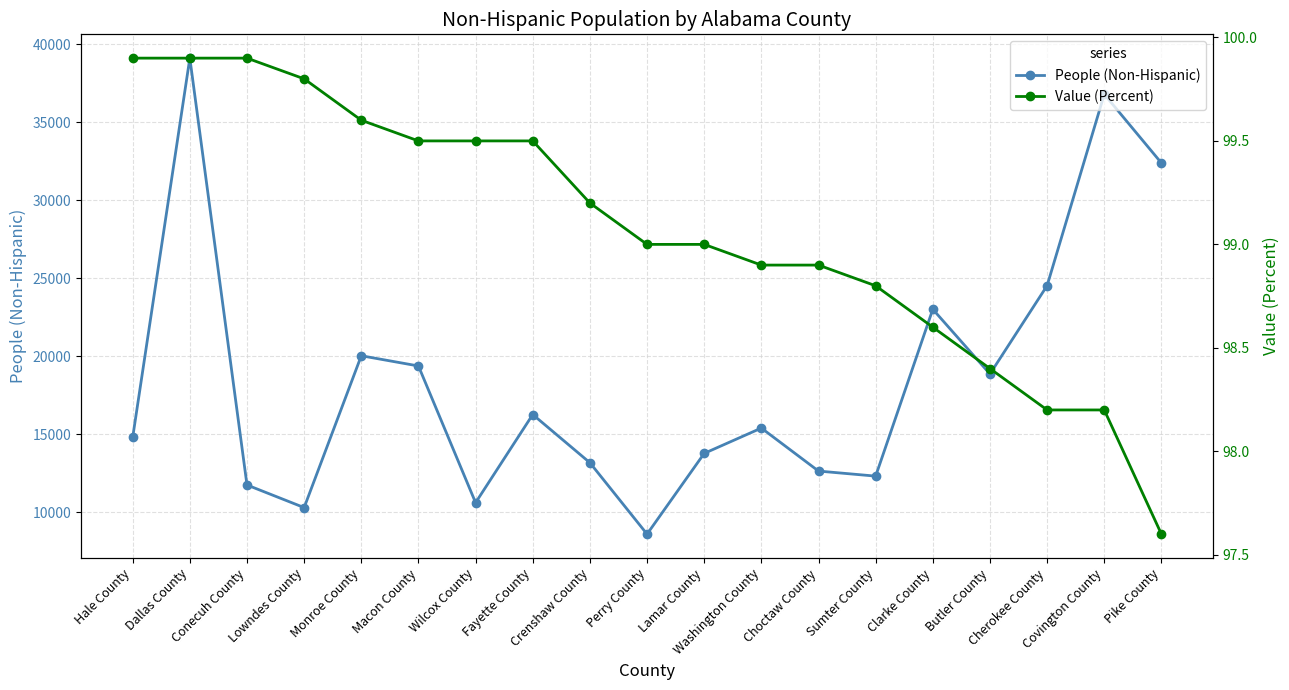

What is the difference between the second highest and minimum values in the Value (Percent) series?

2.3